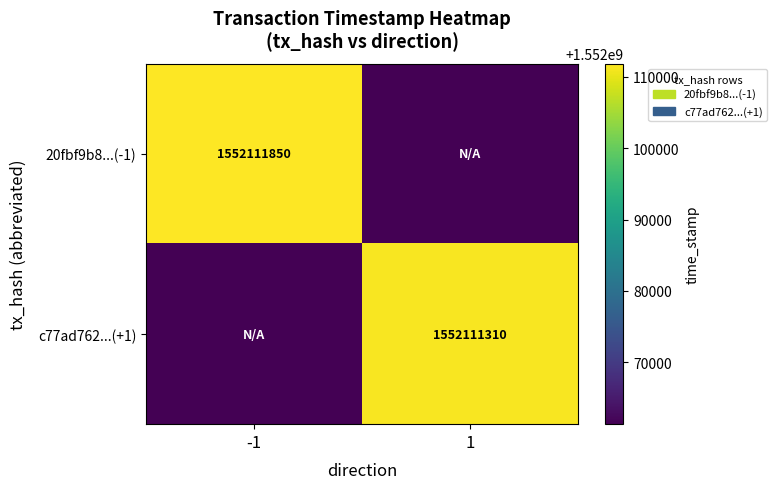

The value of c77ad762...(+1) at 1 is 1552111310. True or false?

True